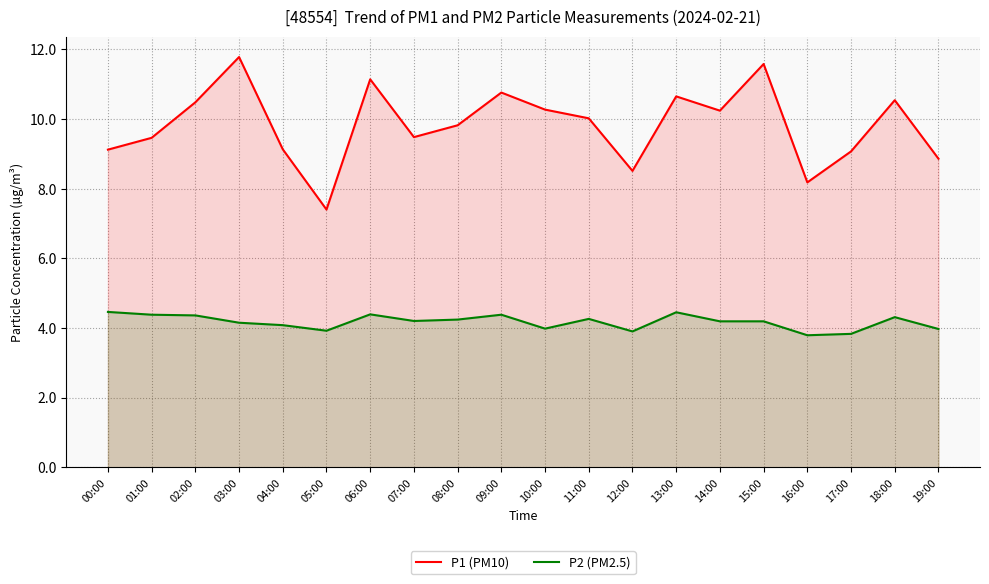

List the series in order of their peak value, highest first.

P1 (PM10), P2 (PM2.5)